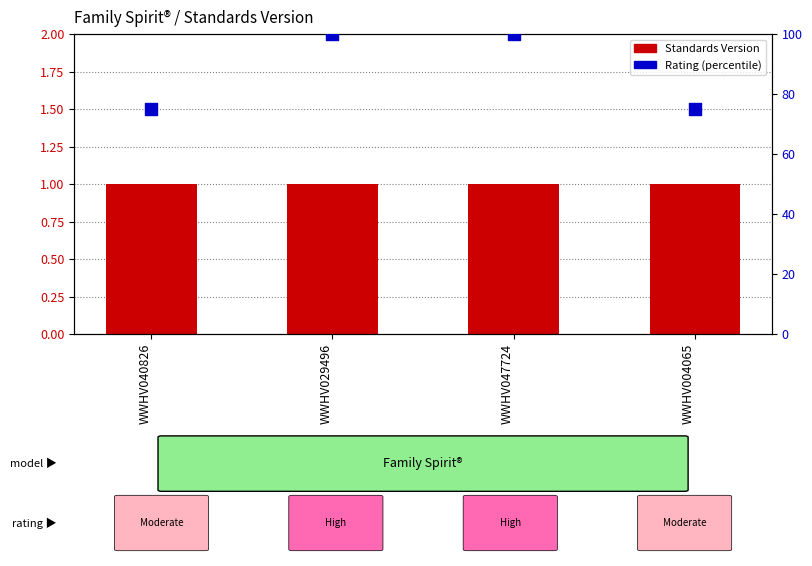

Which series reaches the minimum Y coordinate?

Standards Version